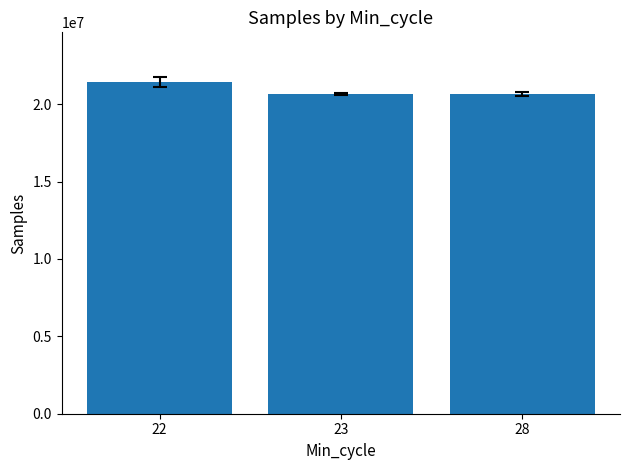

How many data points are less than 20658070?

1